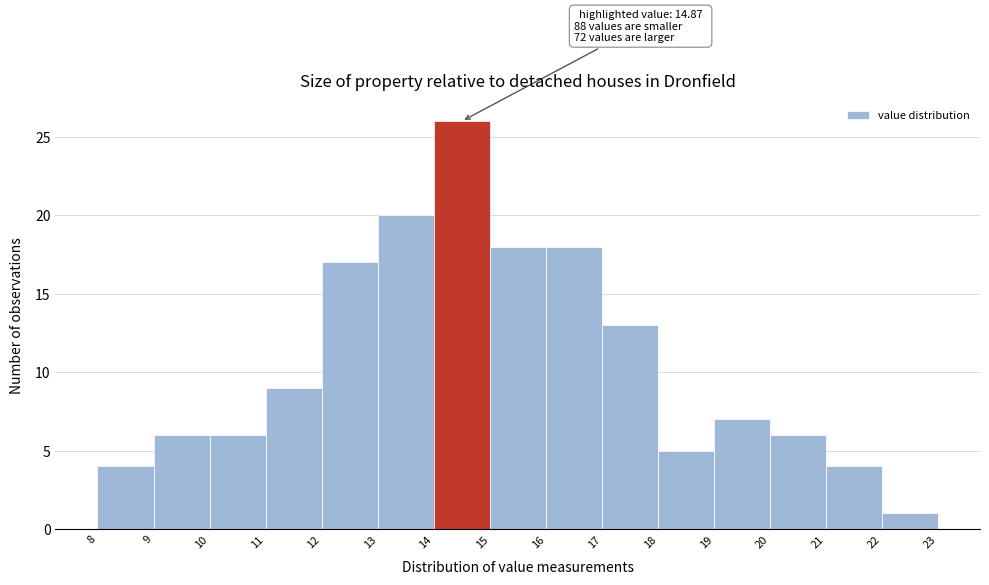

Which range on the x-axis has the tallest bar?

14 to 15